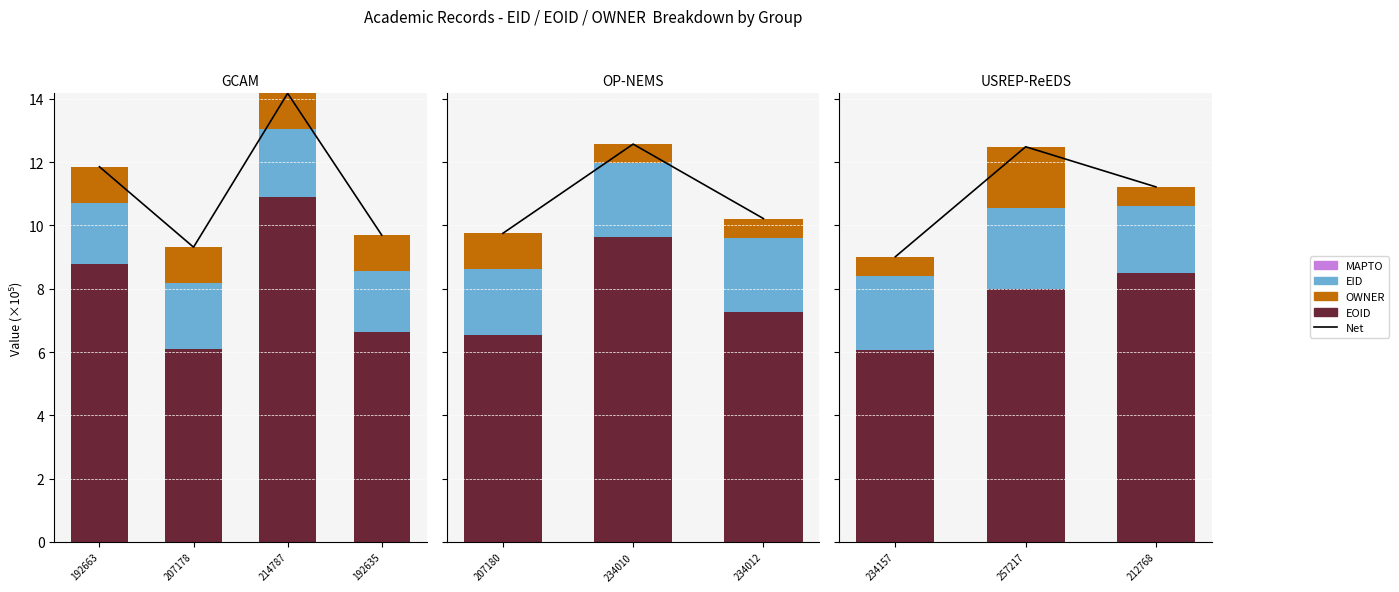

List the series in order of their peak value, lowest first.

MAPTO, OWNER, EID, EOID, Net